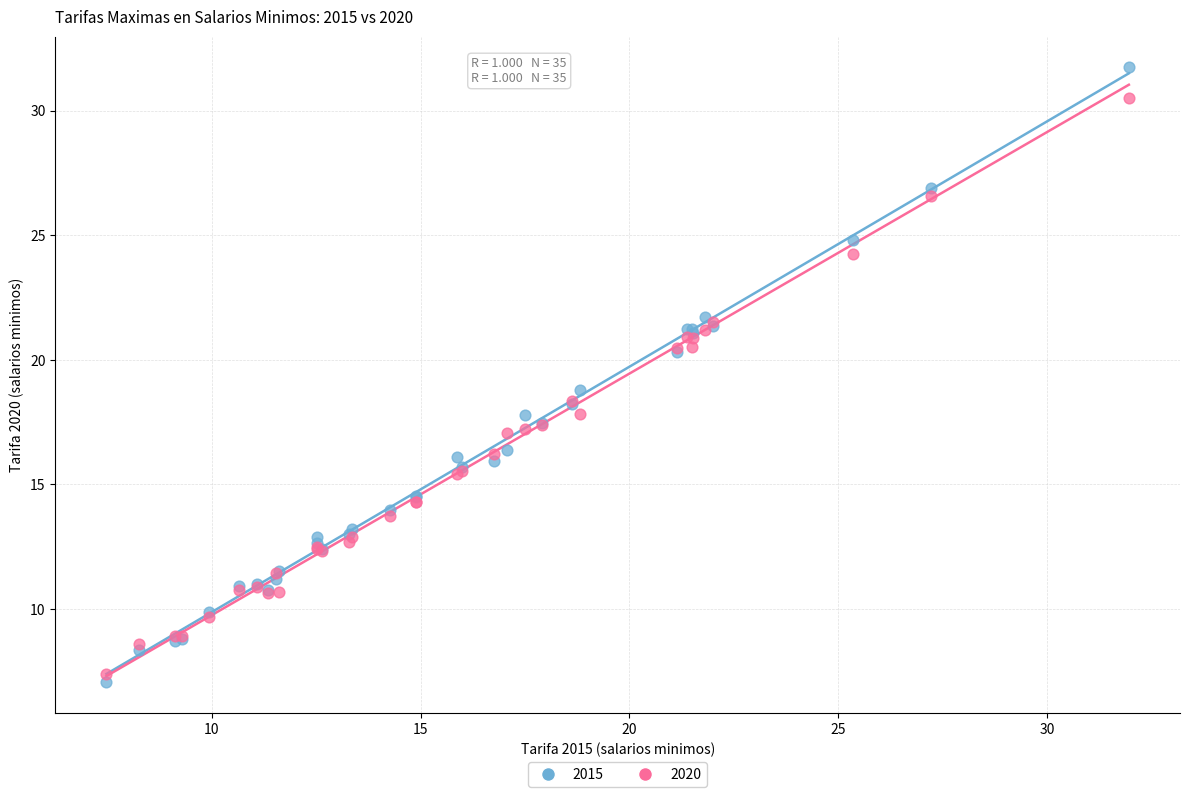

Which series contains the highest Y value?

2015